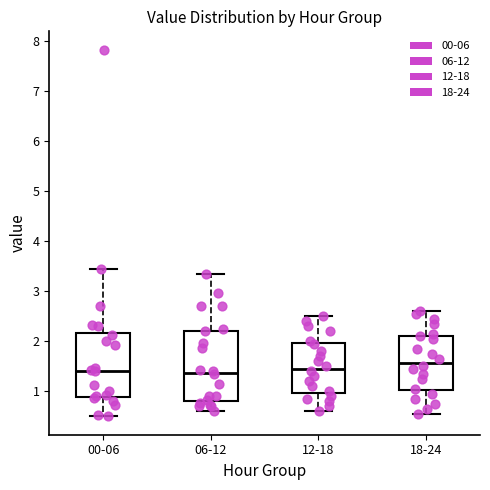

Reading left to right, transcribe this box plot: for each box, give where its median line is, the range the box spans, and where its two whiskers end, as read against the y-axis. The values are not printed on the chart, so give them approximately, as read against the axis.

00-06: median 1.4, box 0.9 to 2.2, whiskers 0.5 to 3.5
06-12: median 1.4, box 0.8 to 2.2, whiskers 0.6 to 3.4
12-18: median 1.5, box 1.0 to 2.0, whiskers 0.6 to 2.5
18-24: median 1.6, box 1.0 to 2.1, whiskers 0.6 to 2.6